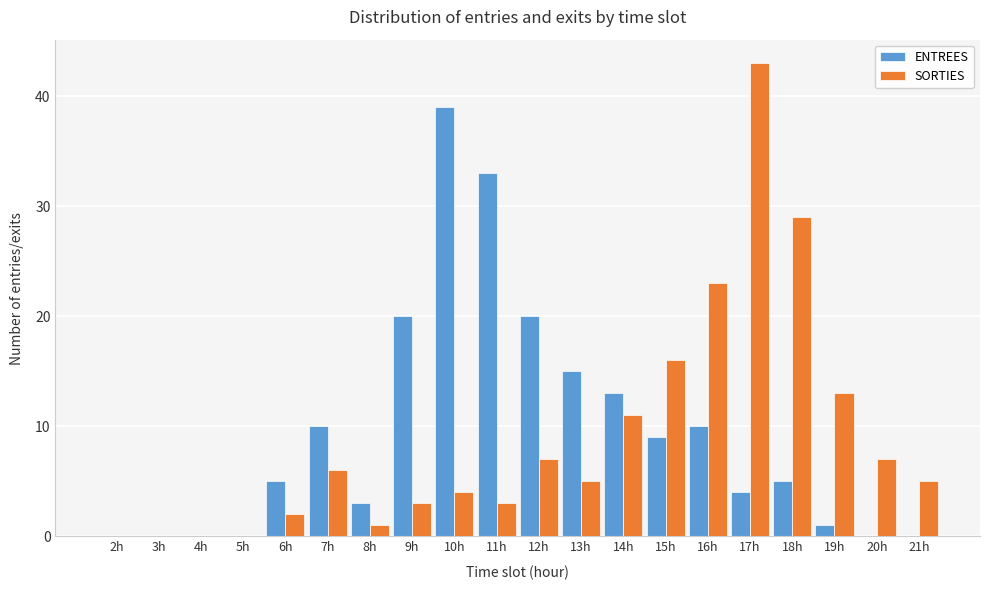

What is the sum of all SORTIES values?

178